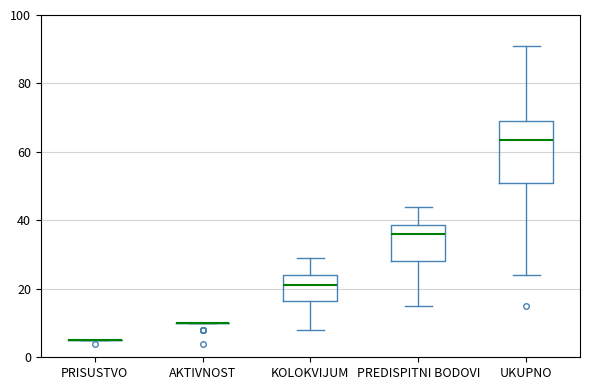

Comparing the boxes themselves (not the whiskers), which one is the tallest?

UKUPNO